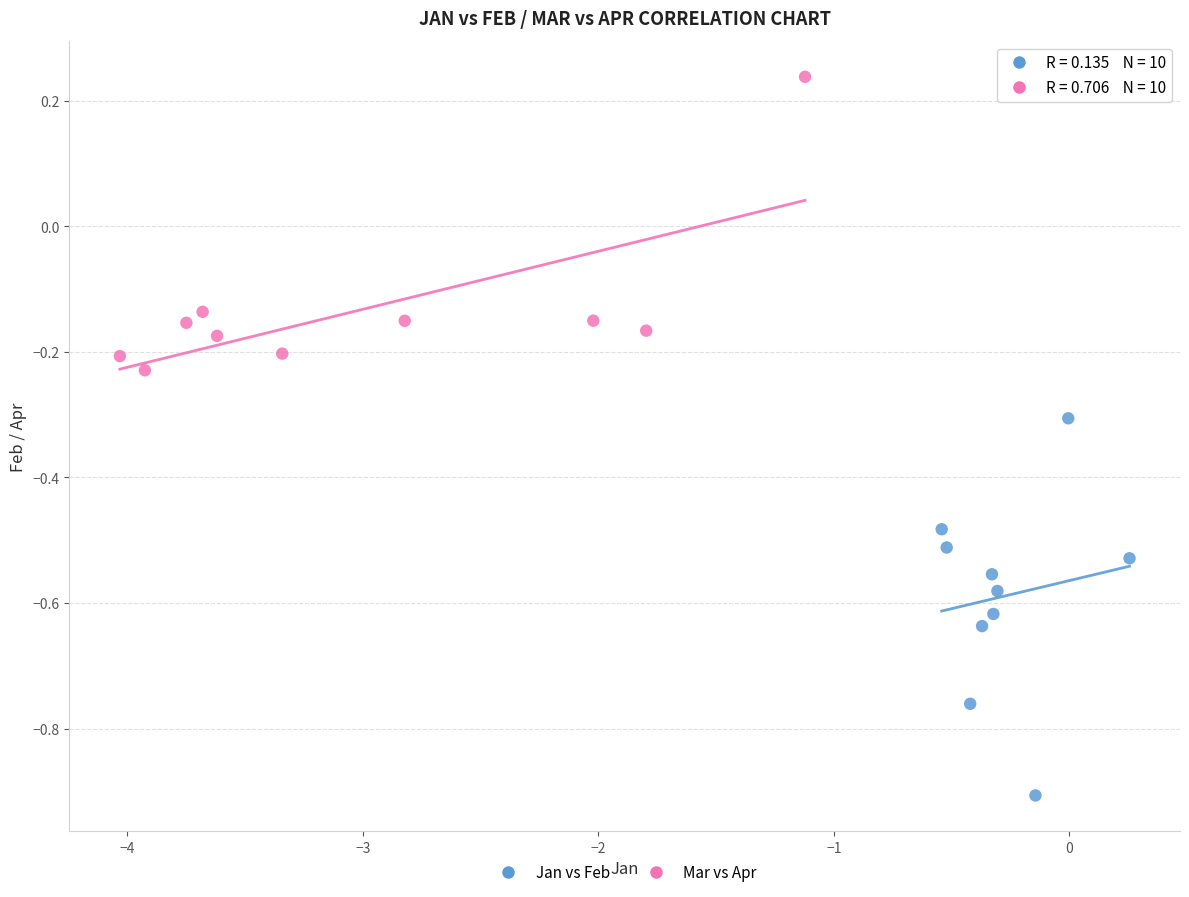

Which series has the widest spread of Y values?

Jan vs Feb